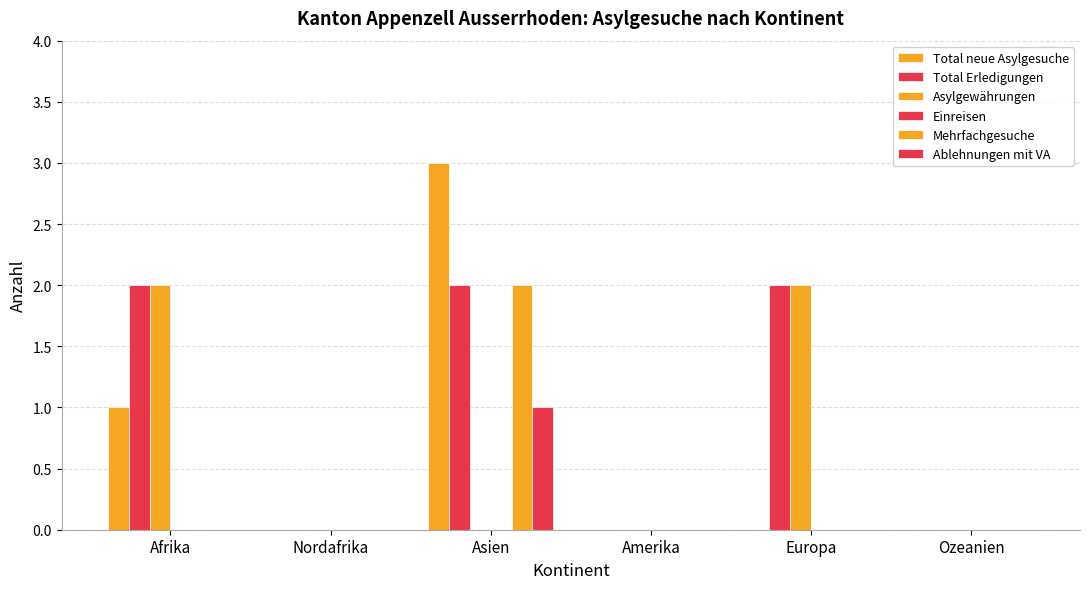

Where is Total neue Asylgesuche nearest to the value 1?

Afrika